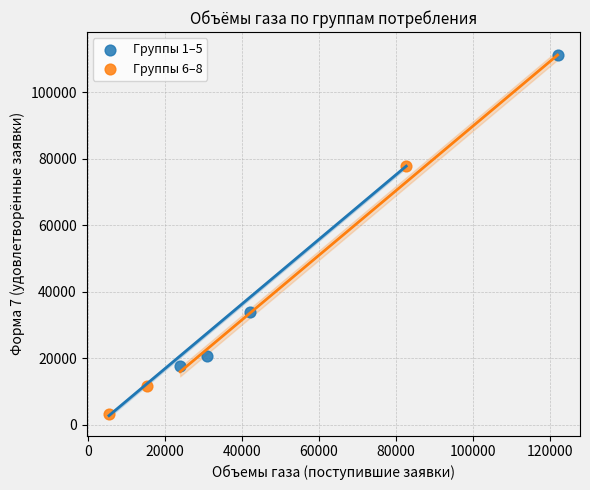

Which series has the largest Y range (max minus min)?

Группы 1–5